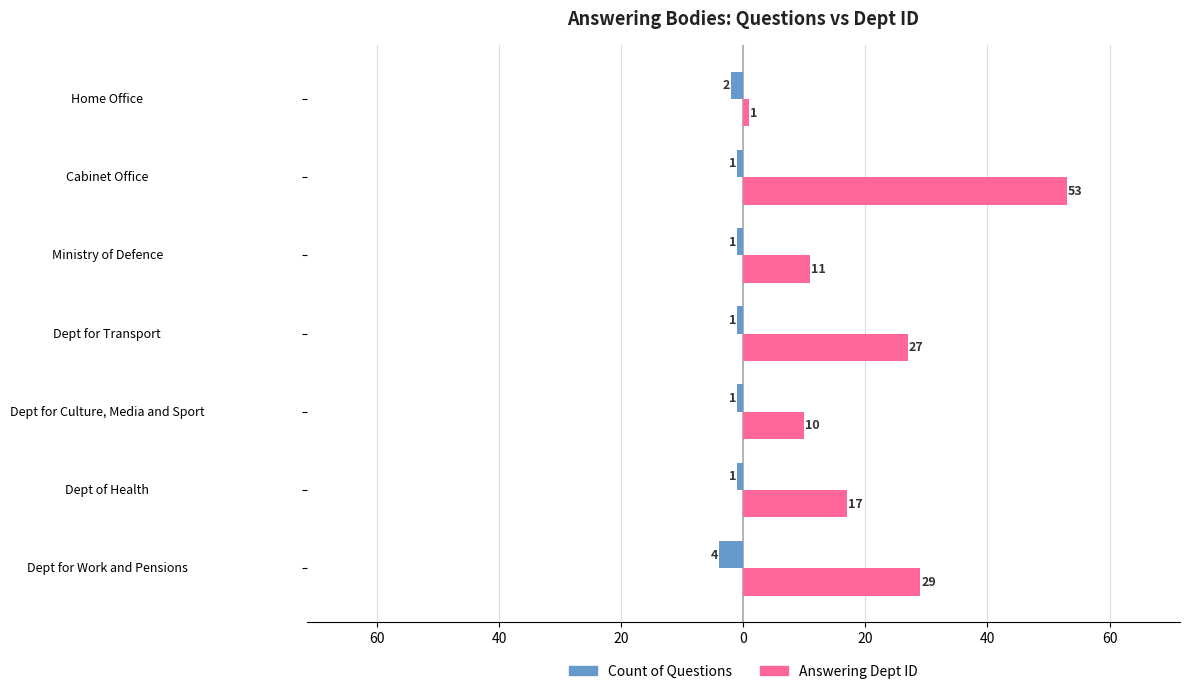

What are all the series names shown in the legend?

Count of Questions, Answering Dept ID